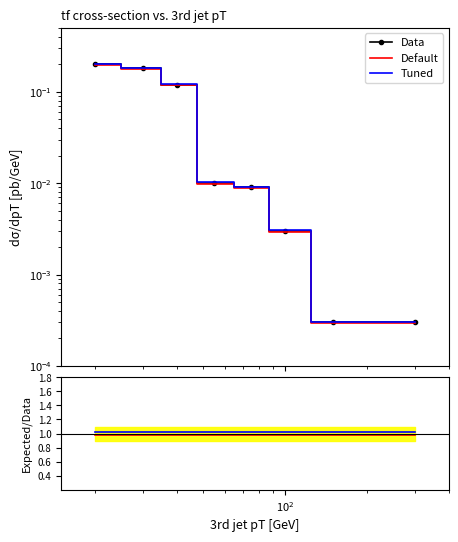

List the series in order of their peak value, highest first.

Tuned, Default, Data